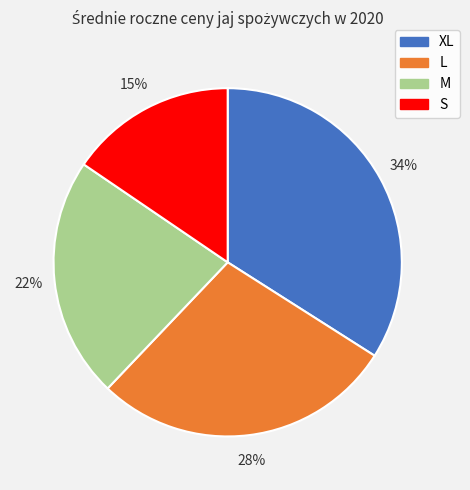

To the nearest percent, what is the average slice percentage?

25%